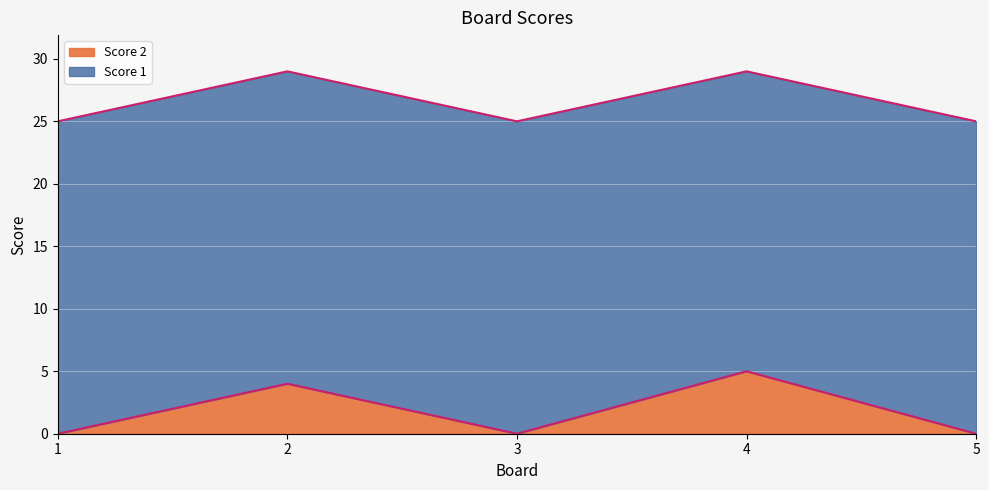

Which category has the lowest value across all series?

1